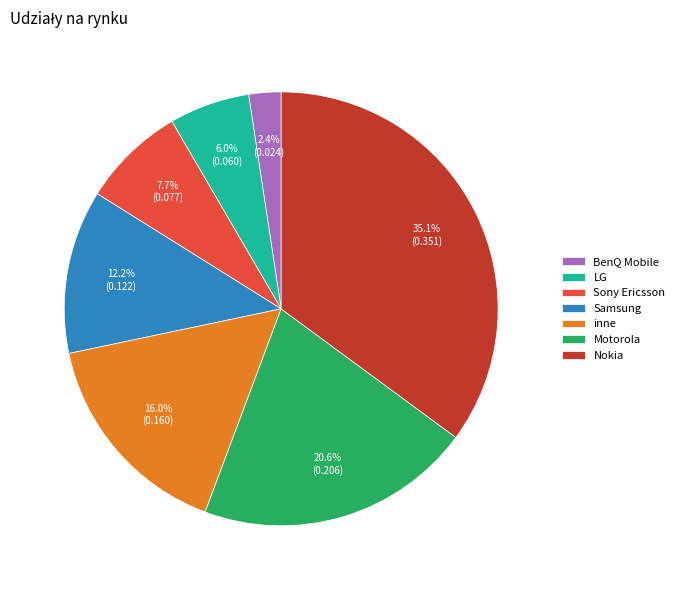

Which category has the biggest portion of the pie?

Nokia